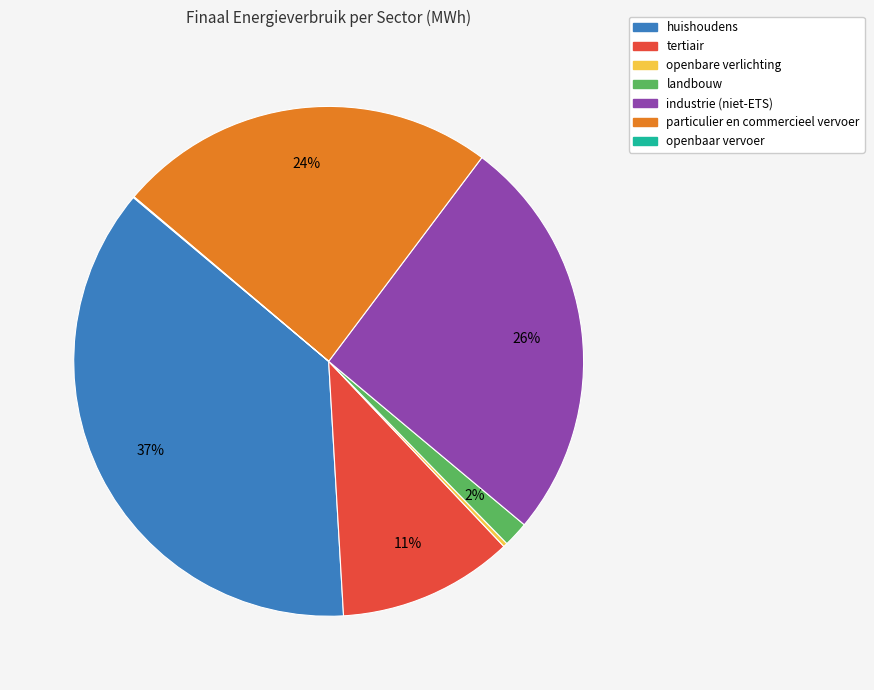

What percentage is the industrie (niet-ETS) slice, to the nearest percent?

26%